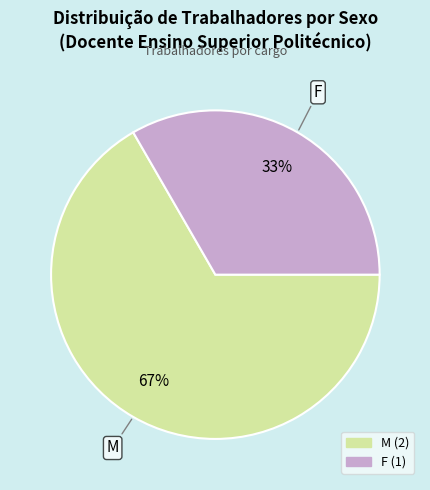

Is it true that F is 33% of the pie?

True